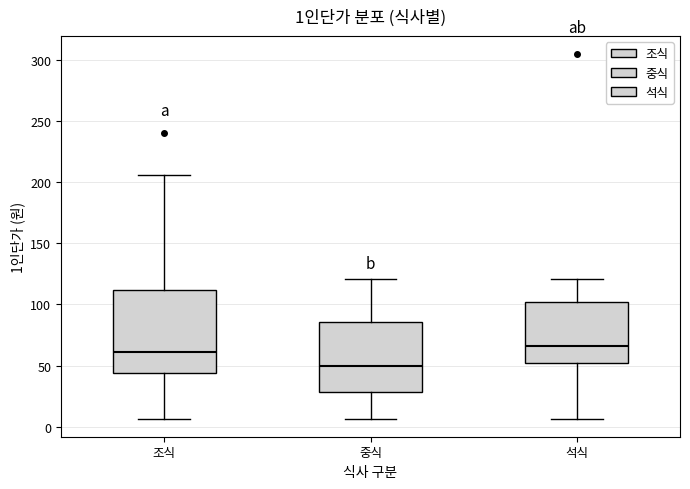

Which box has the lowest median line?

중식